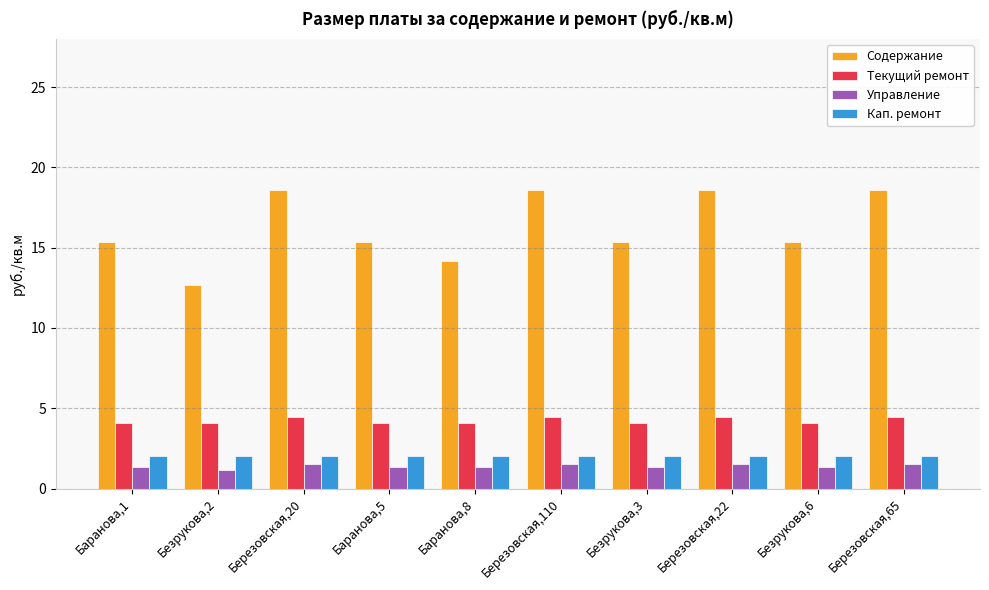

Read the Содержание value at Березовская,20.

18.6